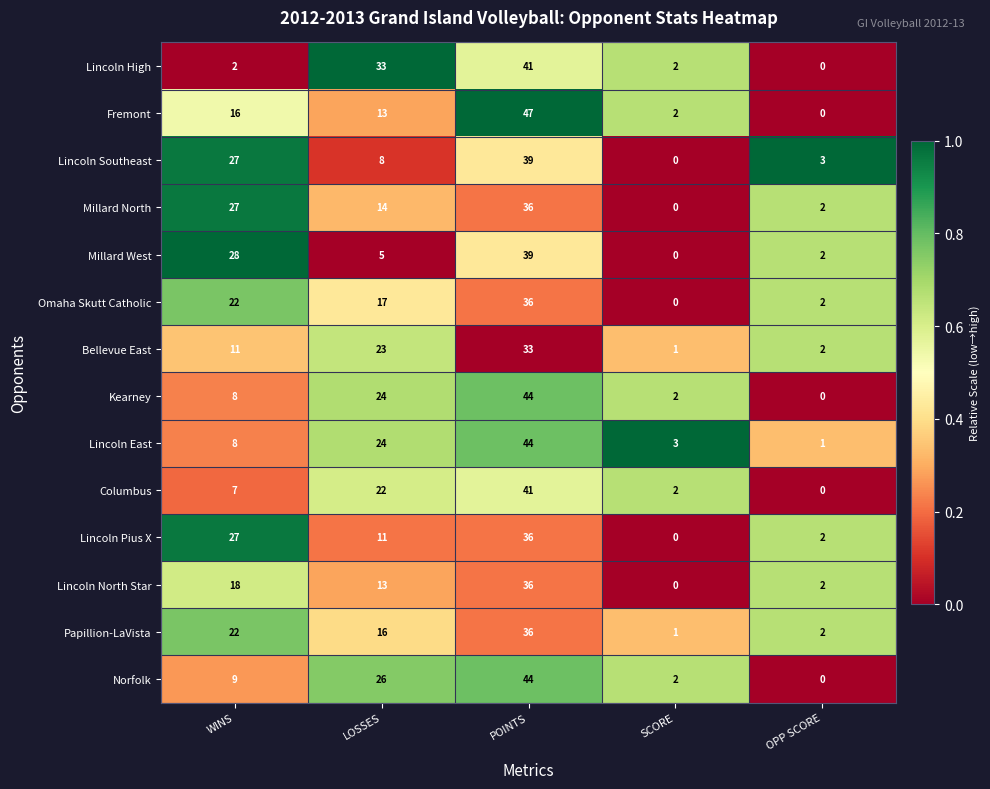

At which label is Omaha Skutt Catholic closest to 18?

LOSSES